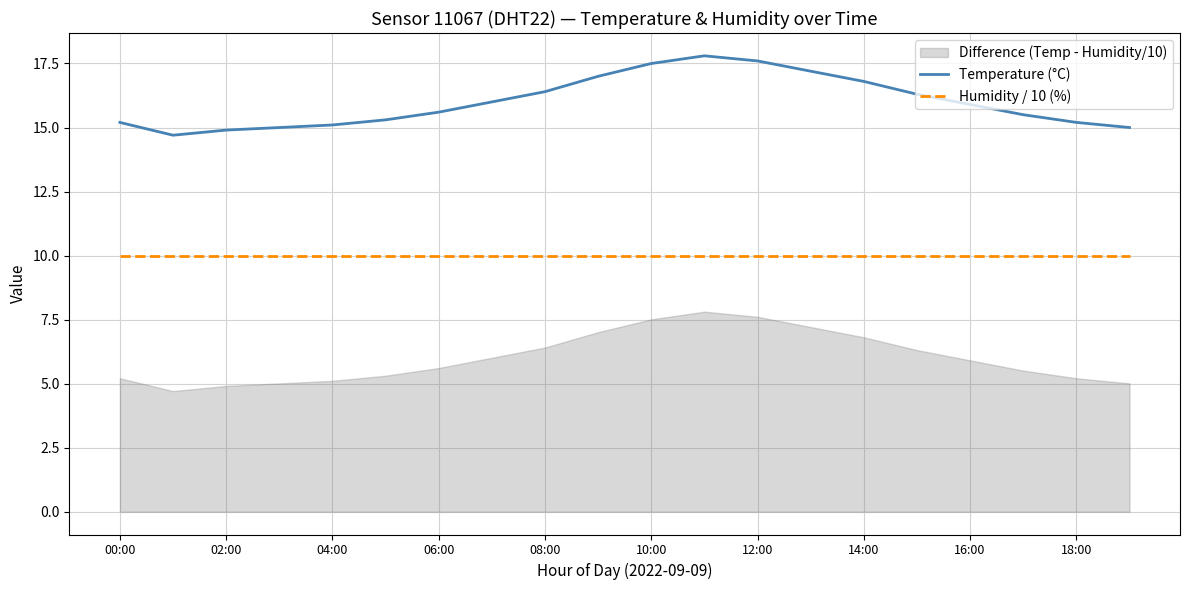

True or false: Temperature (°C) and Humidity / 10 (%) intersect in this chart.

False